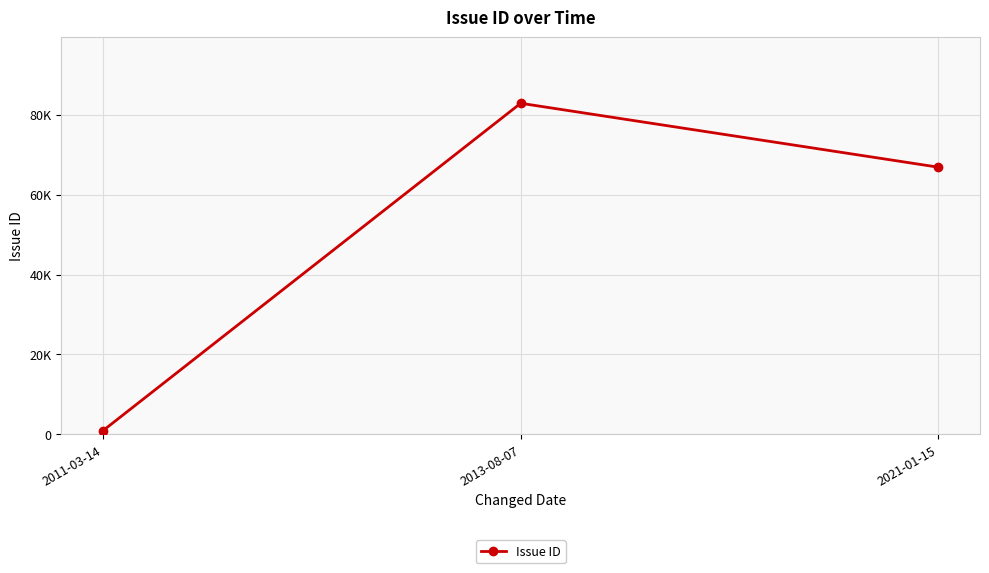

Reading left to right, transcribe all the data shown in this chart.

2011-03-14=972	2013-08-07=82833	2021-01-15=66848